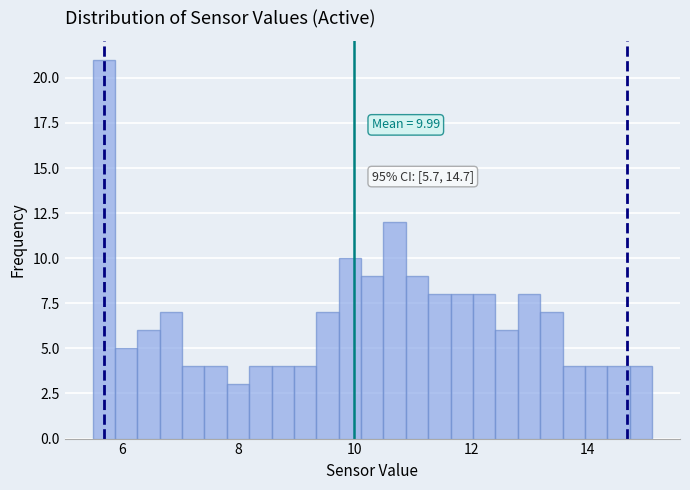

Read against the x-axis, roughly where is the centre of the tallest bar?

5.6